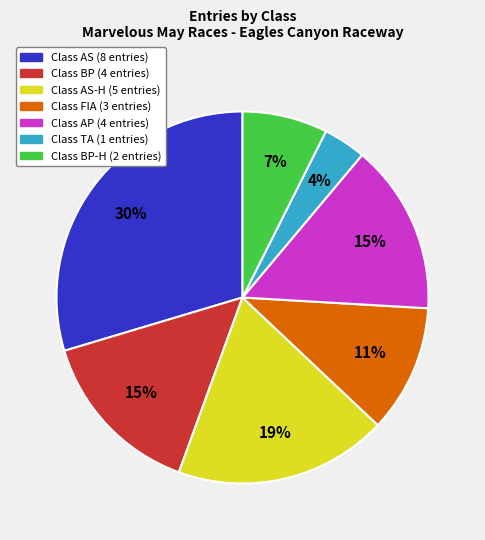

To the nearest percent, what is the difference between the largest and smallest slice percentages?

26%